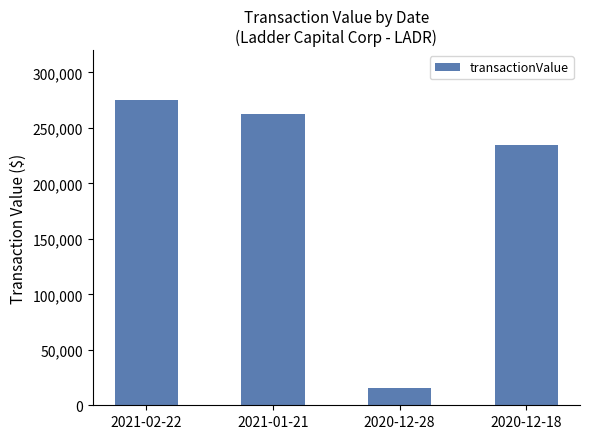

What is the maximum value shown in the chart?

275000